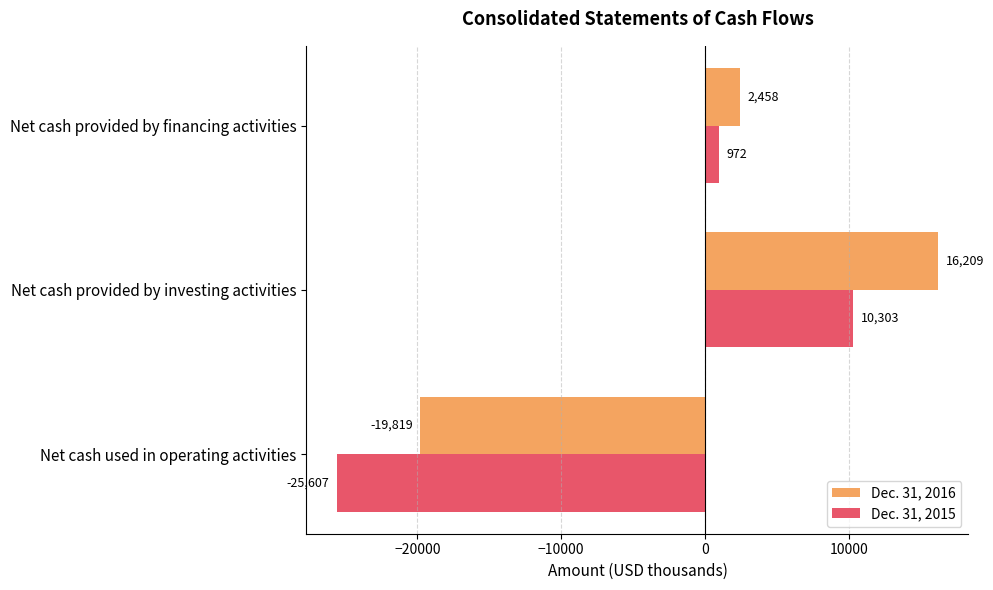

Which series has the largest total across all categories?

Dec. 31, 2016